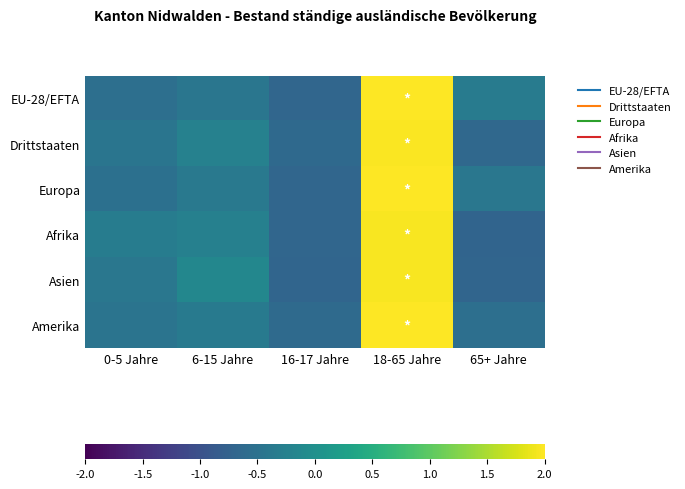

Which series changed the most between 6-15 Jahre and 65+ Jahre?

Asien